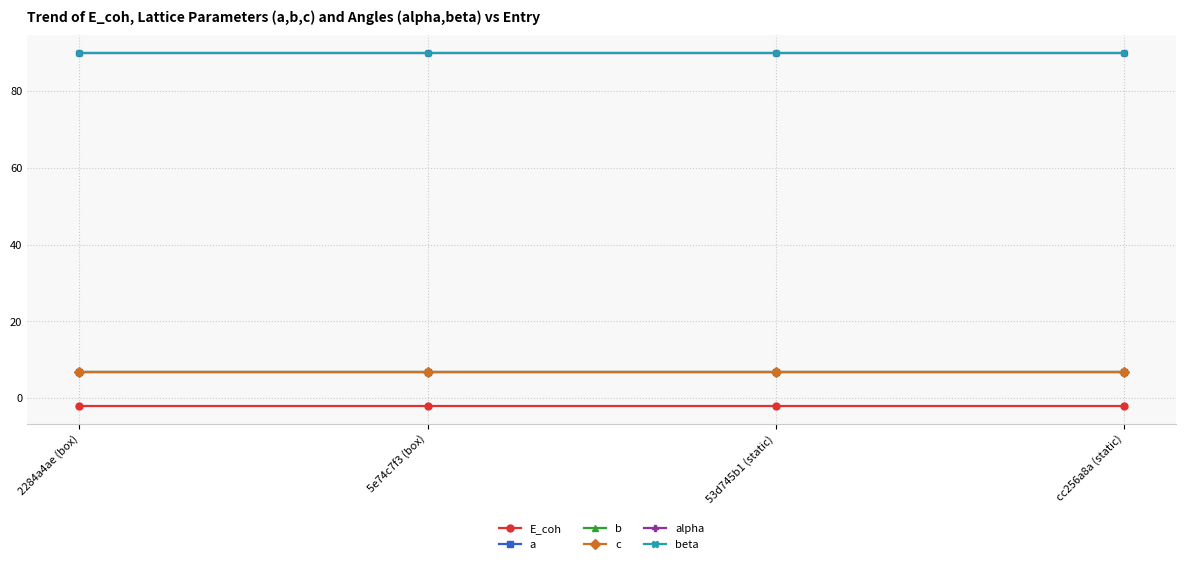

What is the label of the 1st point from the right?

cc256a8a (static)